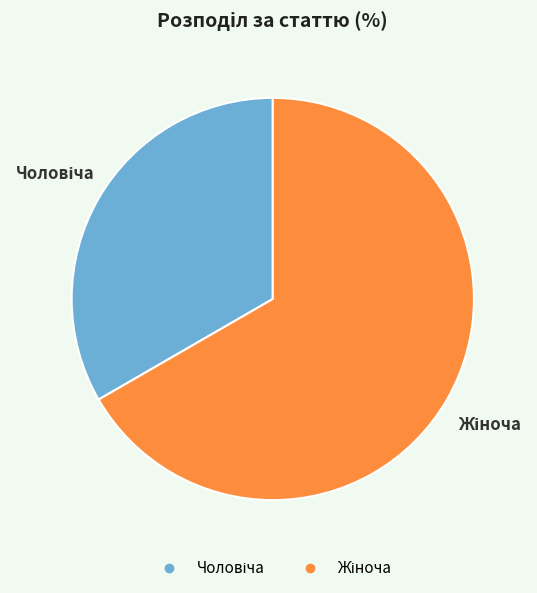

Does any single category account for the majority?

Yes